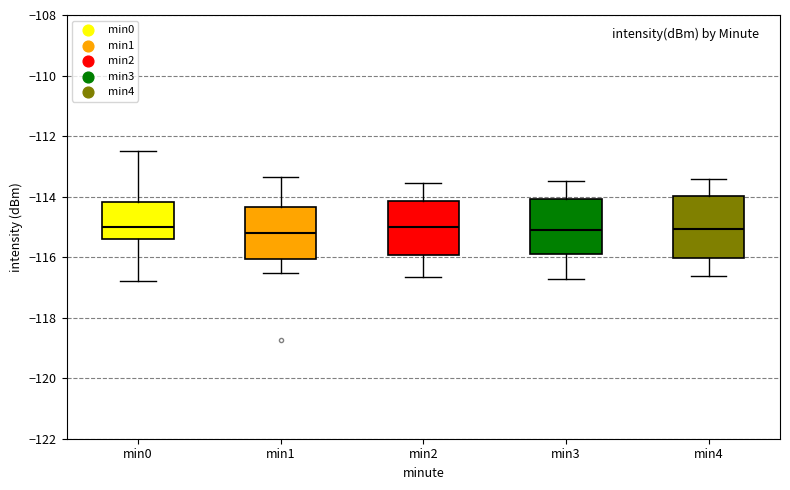

Where does the median line of the box for min4 sit on the y-axis? The values are not printed on the chart, so give them approximately, as read against the axis.

-115.0